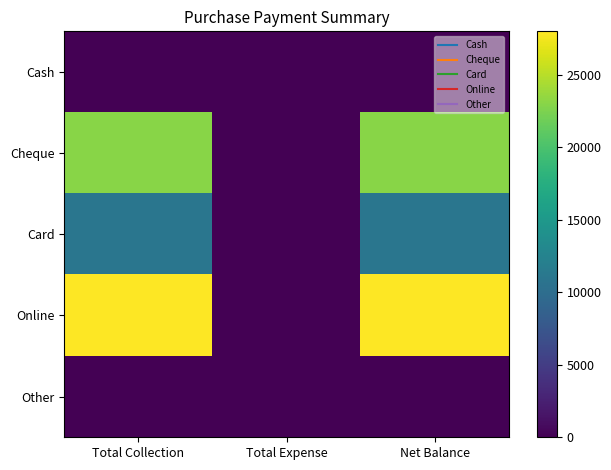

How many distinct data groups are displayed?

5